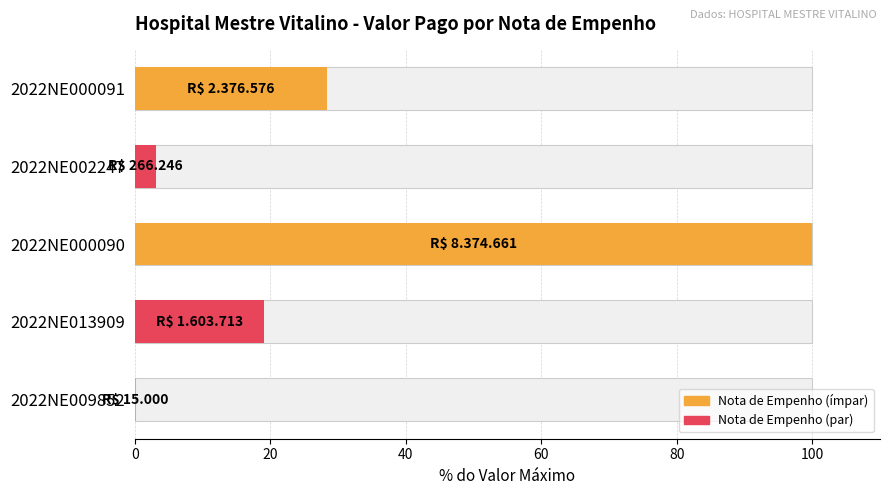

What is the difference between the maximum and minimum values?

99.8